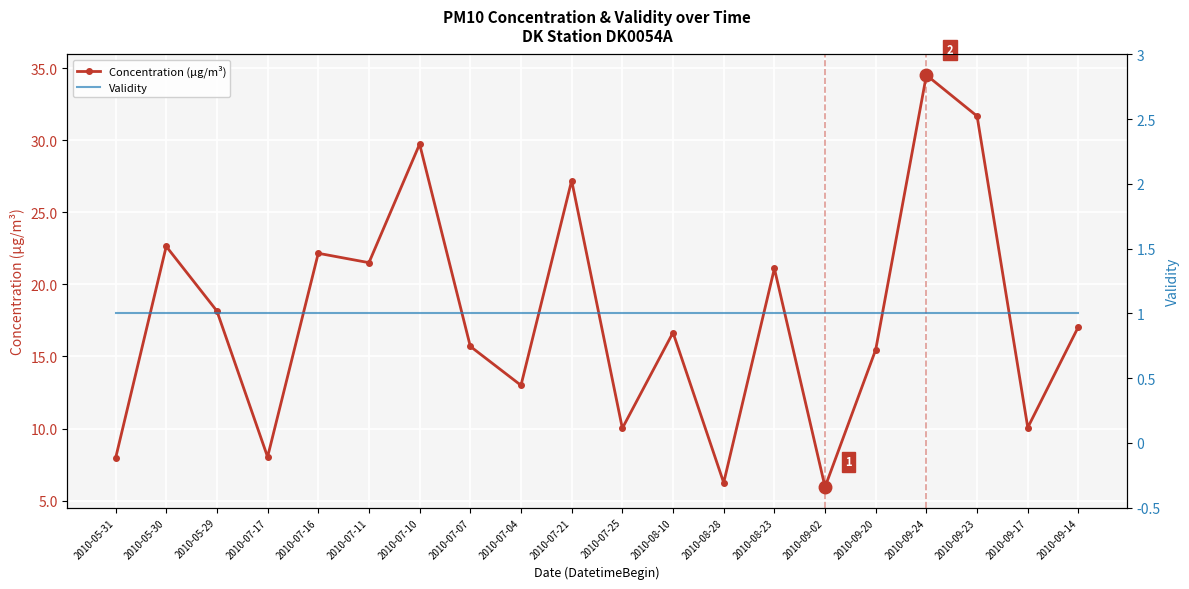

The Validity series shows 1.8 at 2010-05-30. True or false?

False